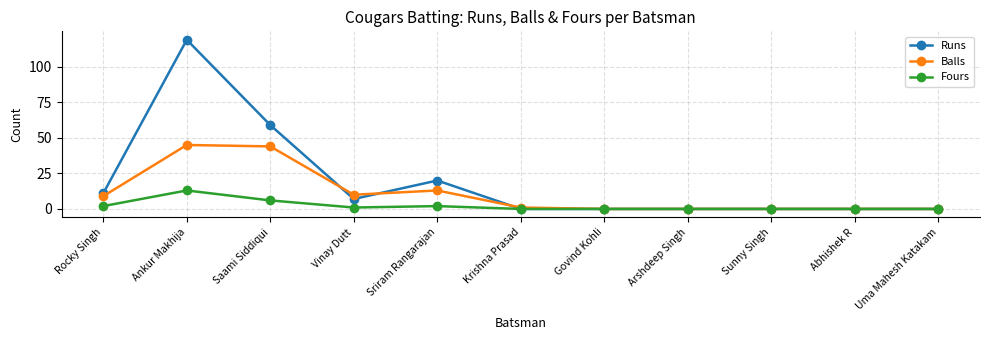

What is the maximum value shown in the chart?

119